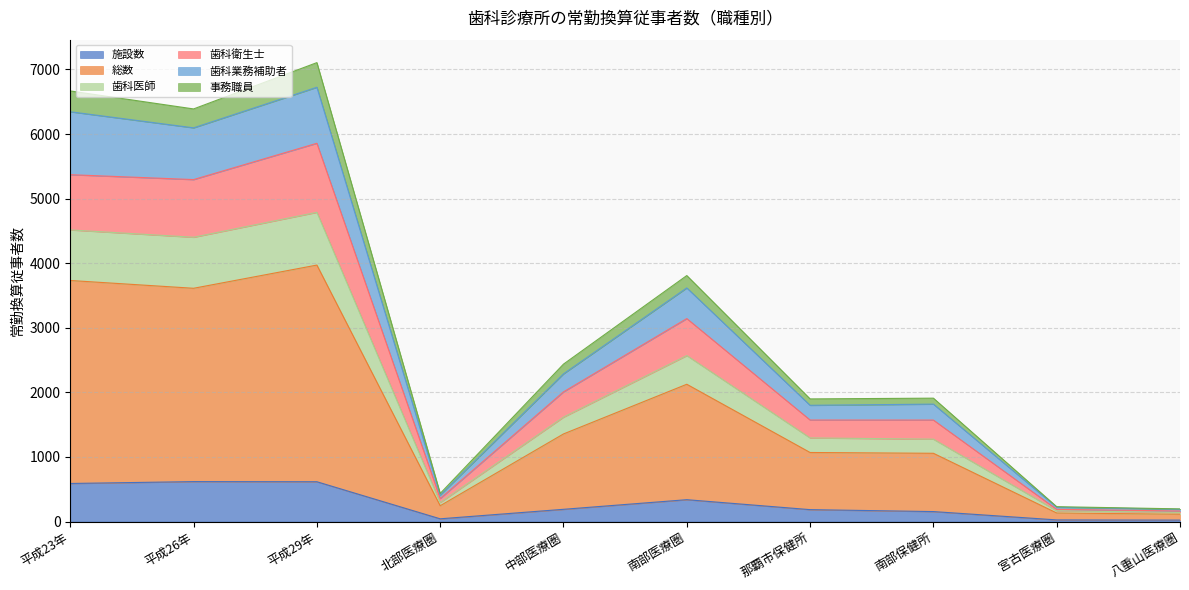

Does the chart have visible grid lines?

Yes